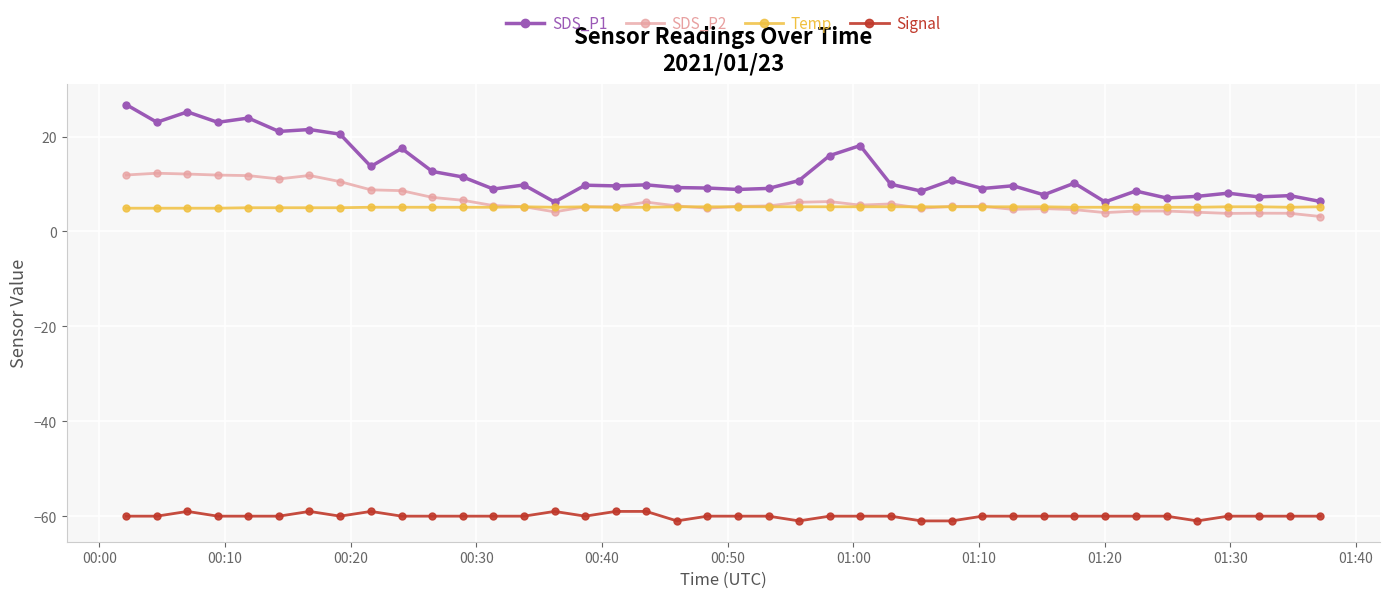

Which series has the widest spread of values?

SDS_P1